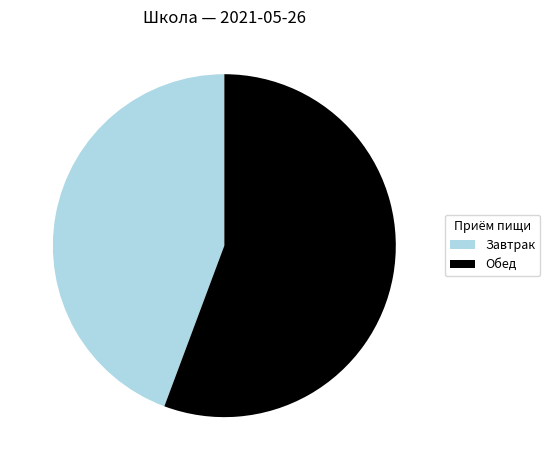

Which has a higher value, Обед or Завтрак?

Обед